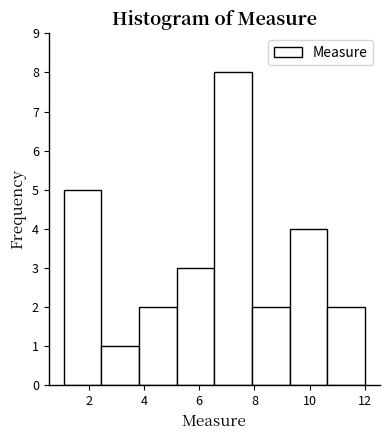

Reading left to right, list every bar in this chart as the range it spans on the x-axis followed by its height. Neither the bar edges nor the heights are printed on the chart, so give them approximately, as read against the axes.

1.2 to 2.4: 5
2.4 to 3.8: 1
3.8 to 5.2: 2
5.2 to 6.6: 3
6.6 to 8.0: 8
8.0 to 9.2: 2
9.2 to 10.6: 4
10.6 to 12.0: 2